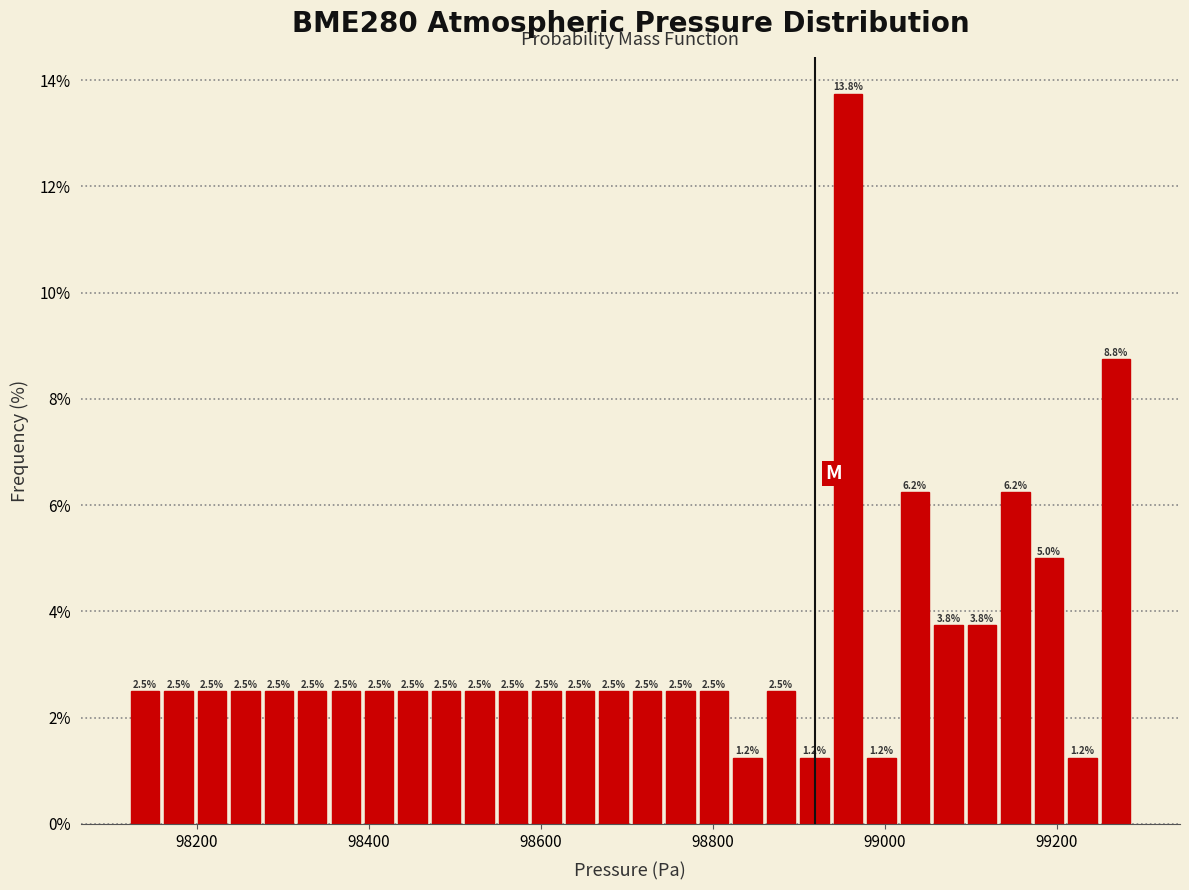

Around what value on the x-axis is the tallest bar? Give the approximate position of its centre, as read against the axis.

98960